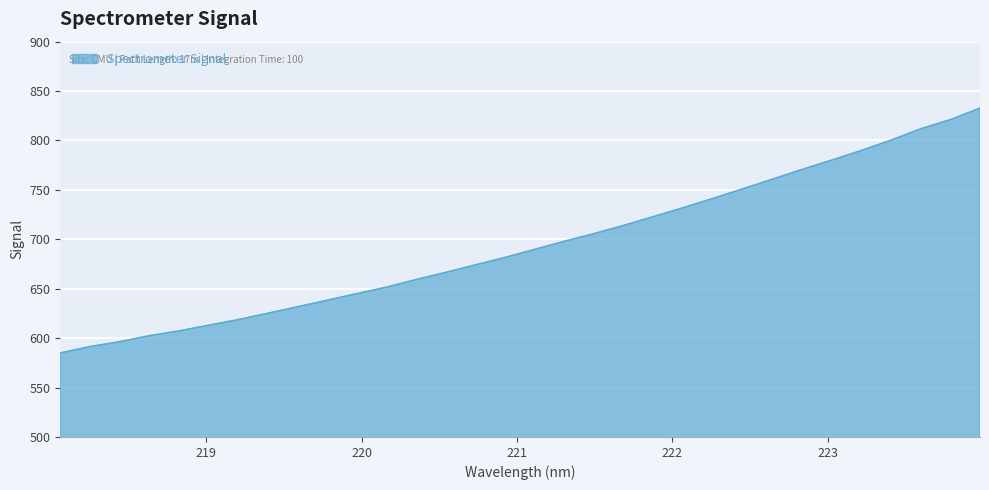

What is the maximum value shown in the chart?

832.8